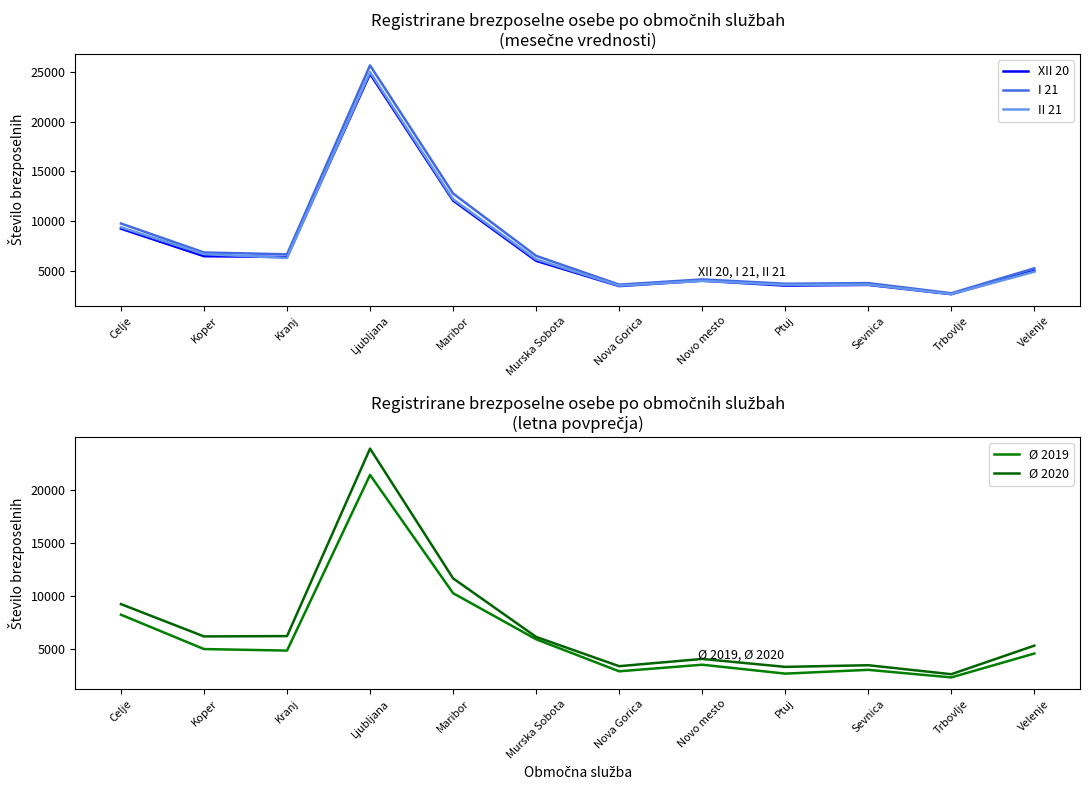

How many values in the Ø 2020 series exceed 6096?

5